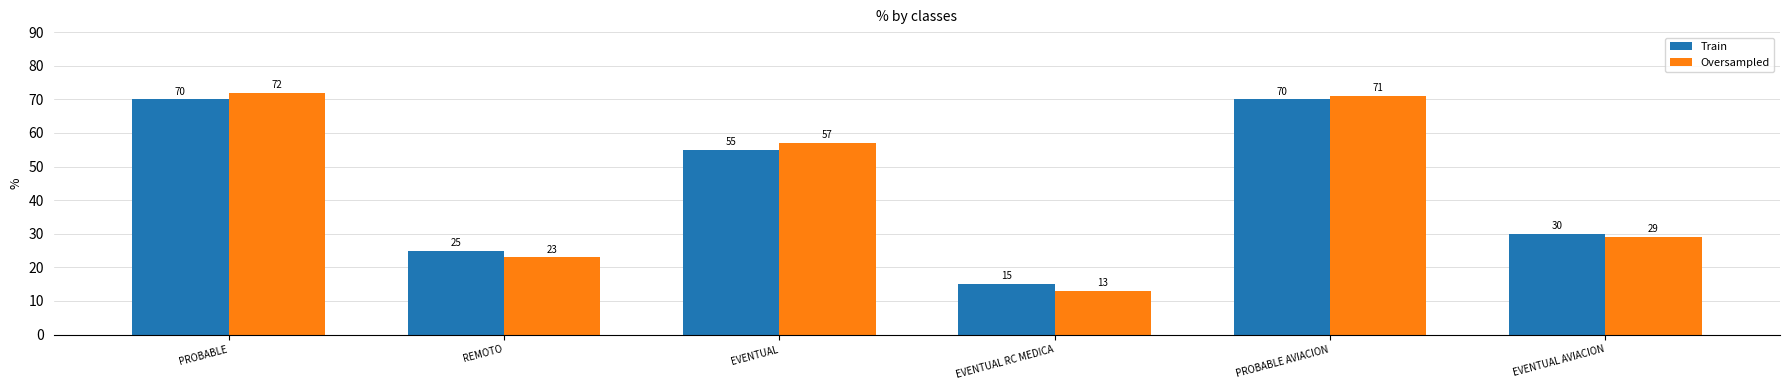

Reading right to left, extract all data points from this chart.

Train: 30	70	15	55	25	70
Oversampled: 29	71	13	57	23	72